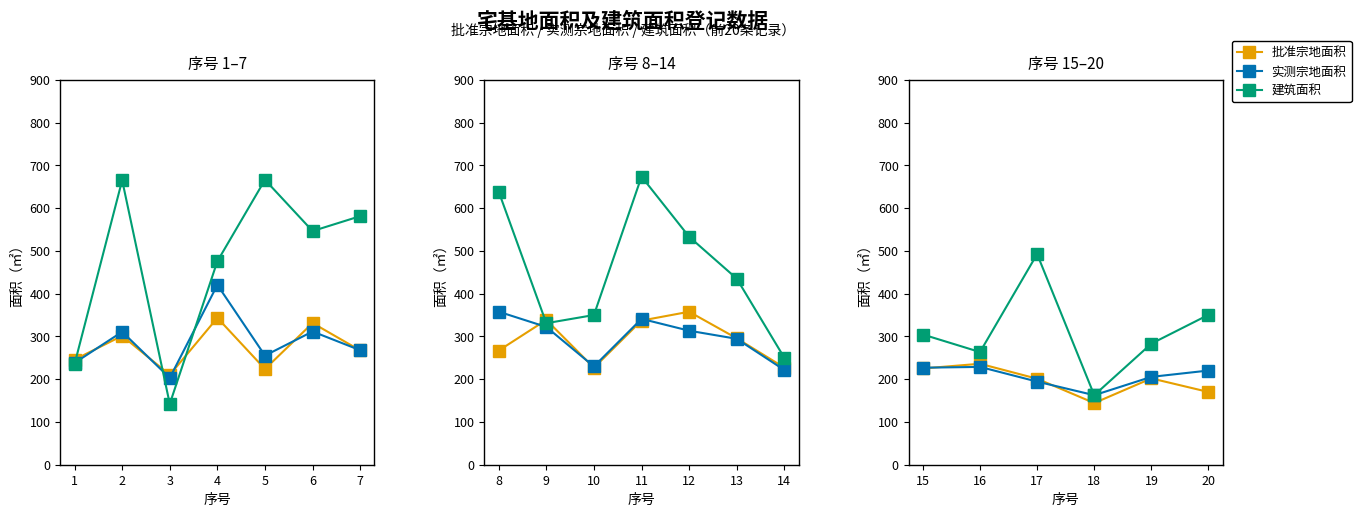

Count the number of data series in this chart.

3